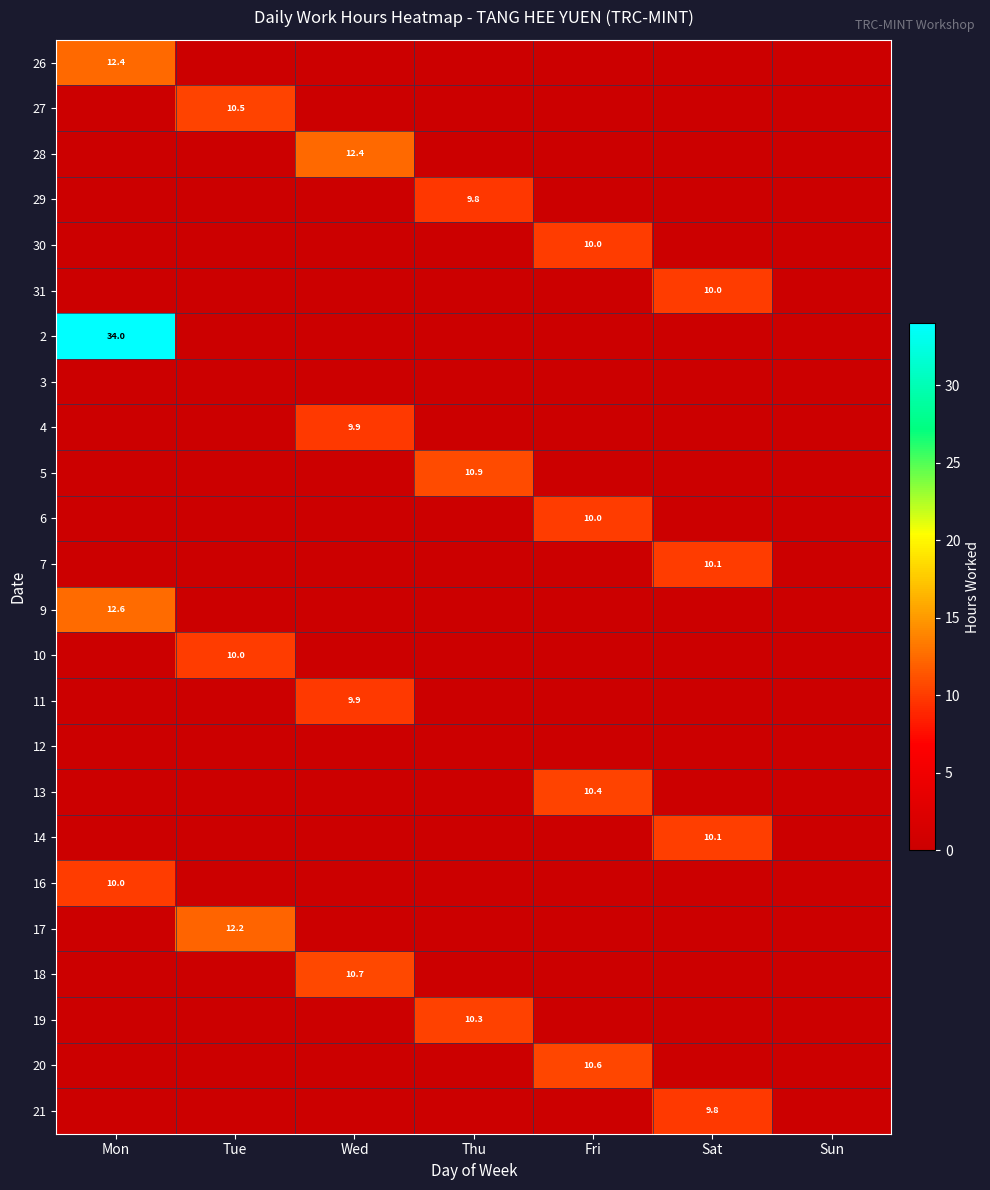

How many data points does each series have?

7